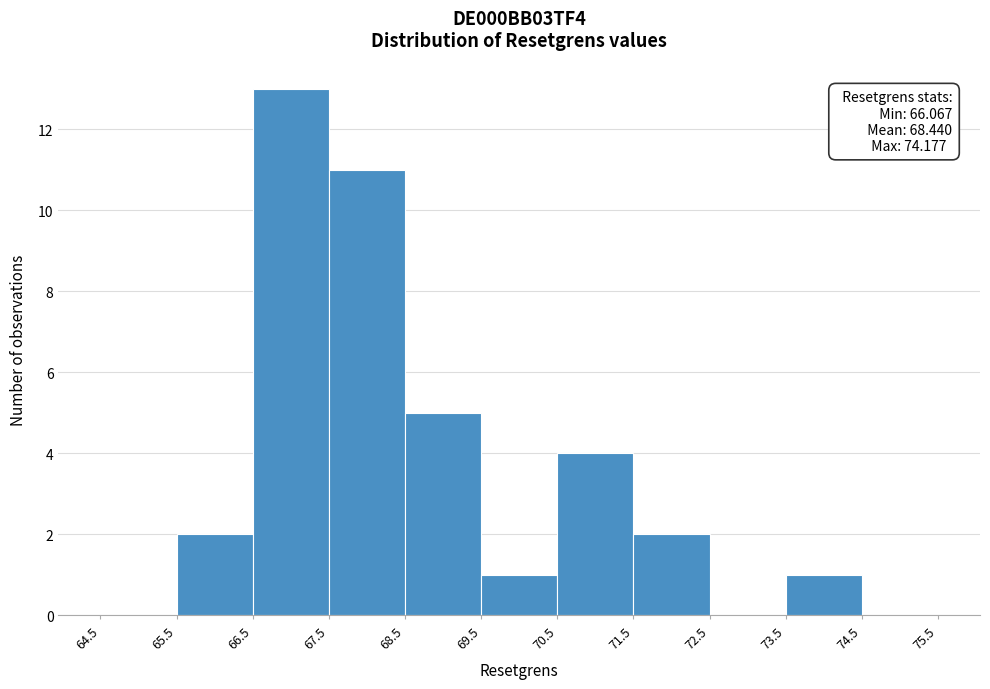

Over which range of the x-axis is the bar tallest?

66.5 to 67.5